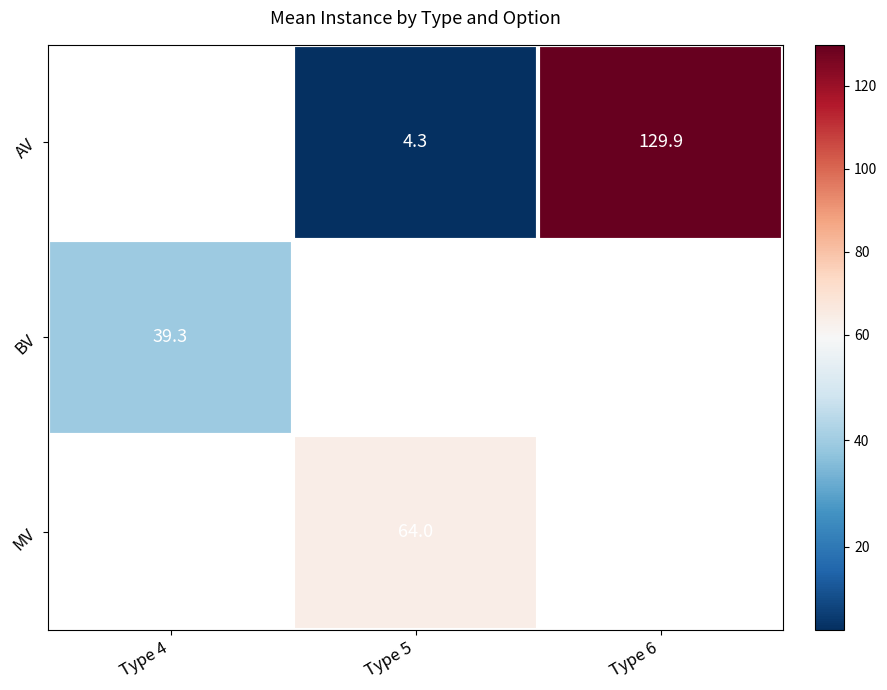

How many data points does each series have?

3